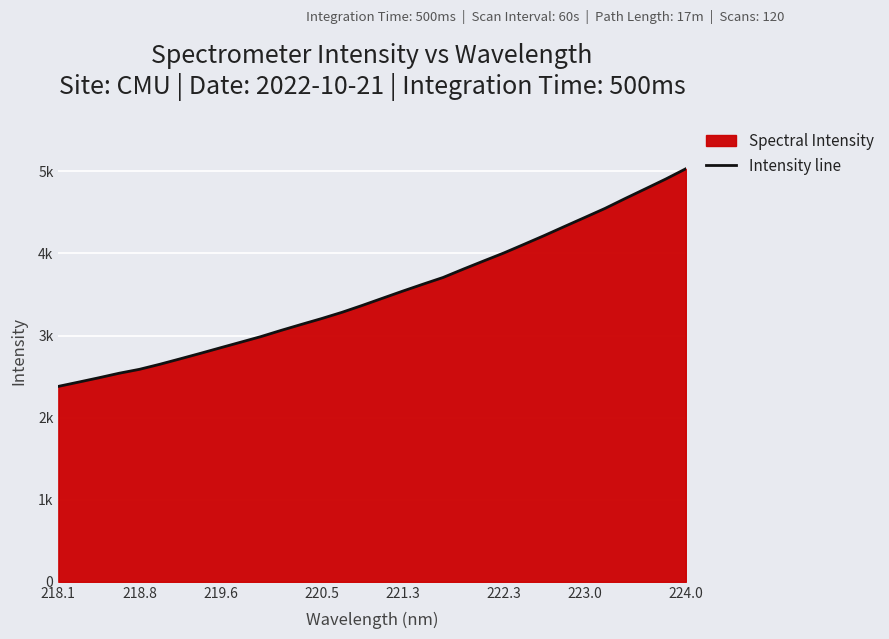

What is the average value?

3514.3